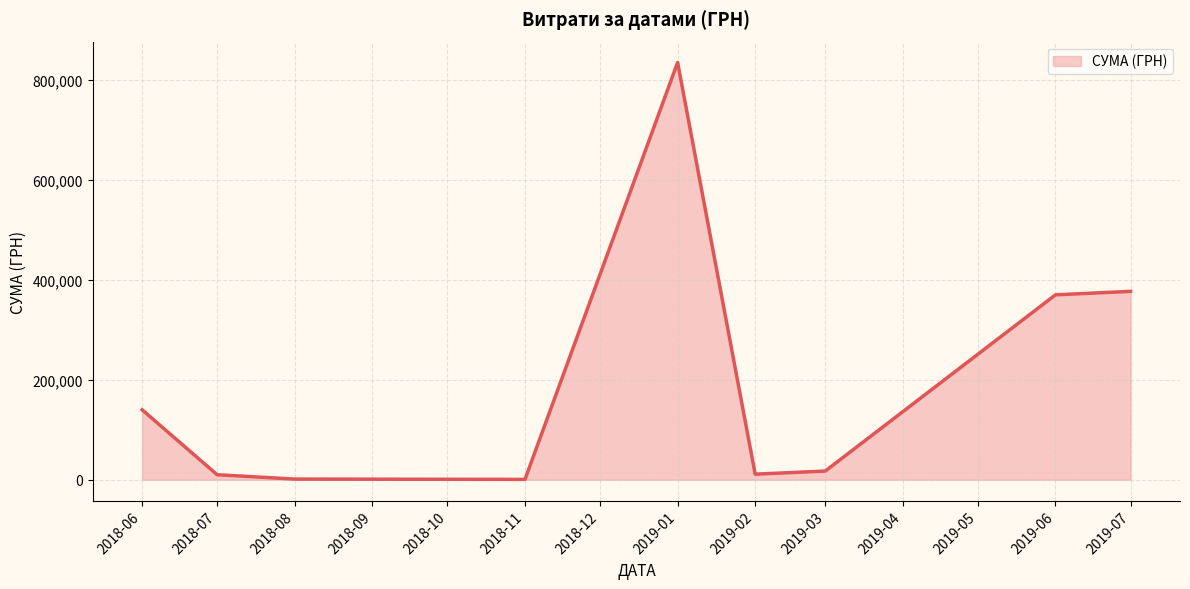

What is the smallest value displayed?

660.0